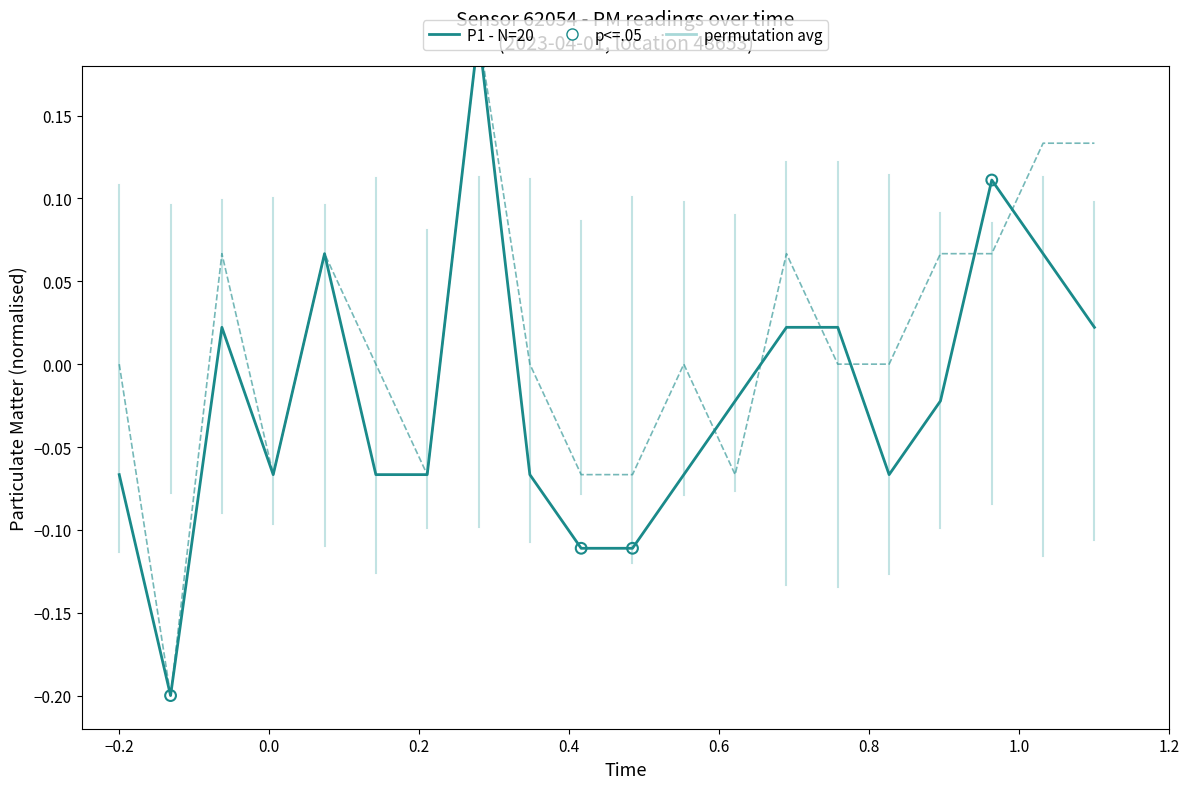

What is the total value across all series at 00:11?

0.1